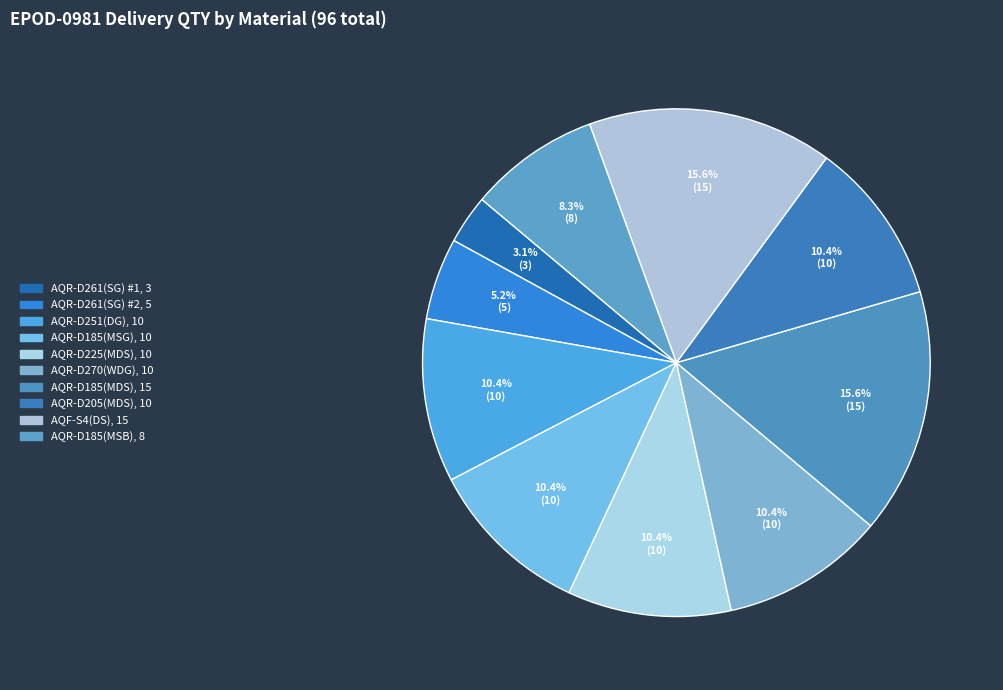

What is the total percentage of AQR-D185(MSG) and AQR-D185(MDS)?

26.0%